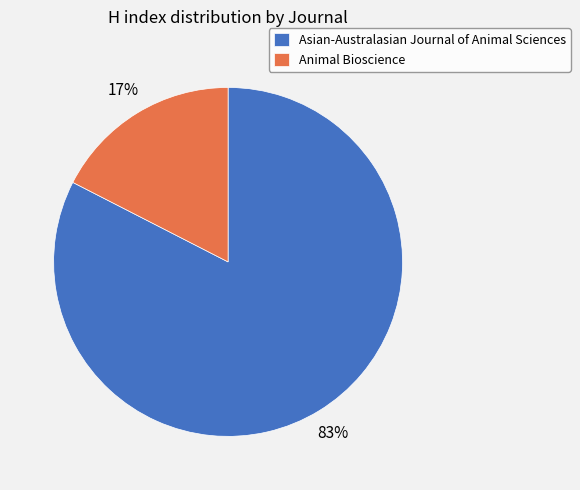

Do Asian-Australasian Journal of Animal Sciences and Animal Bioscience together represent more than half of the pie?

Yes